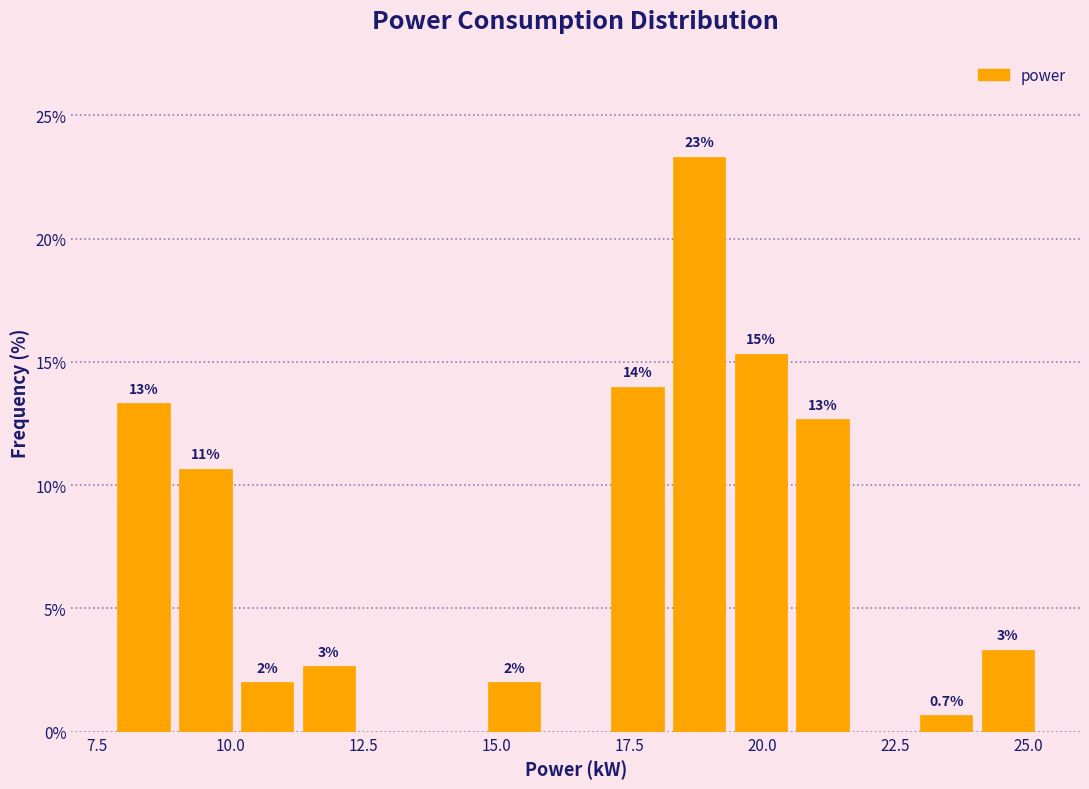

Read against the x-axis, roughly where is the centre of the tallest bar?

19.0